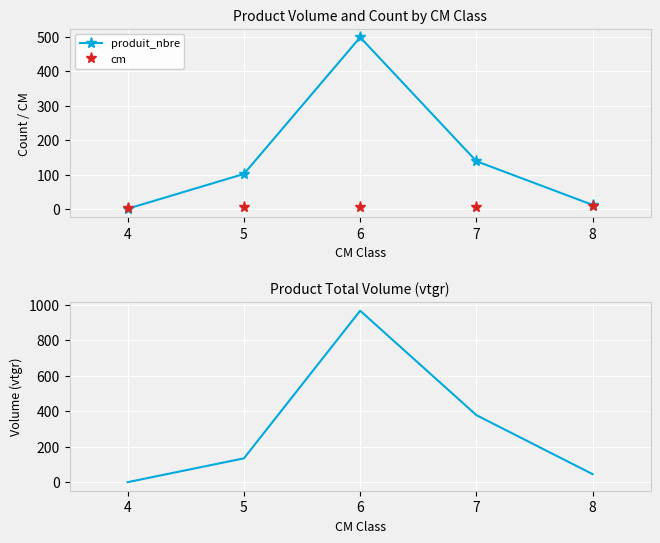

Is the value of cm at 7 greater than the value of produit_nbre at 7?

No